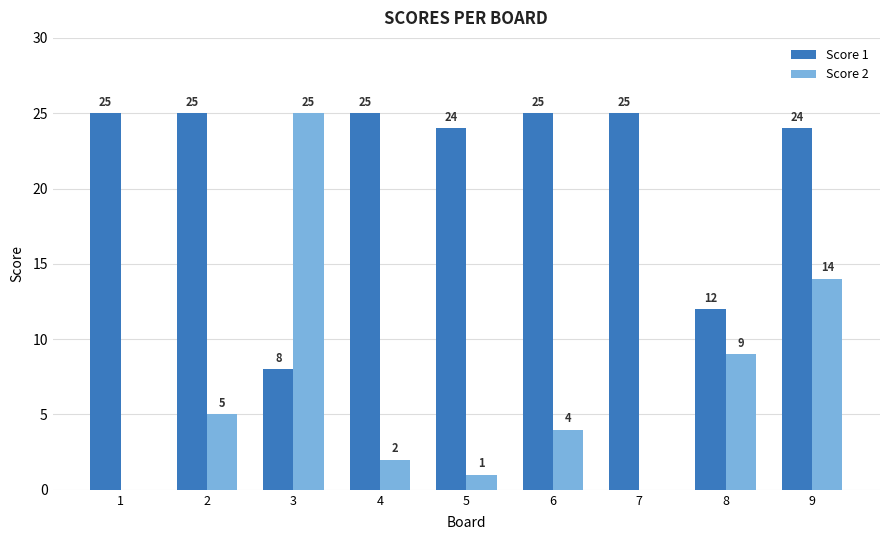

True or false: Score 2 has a value of 4 at 6.

True